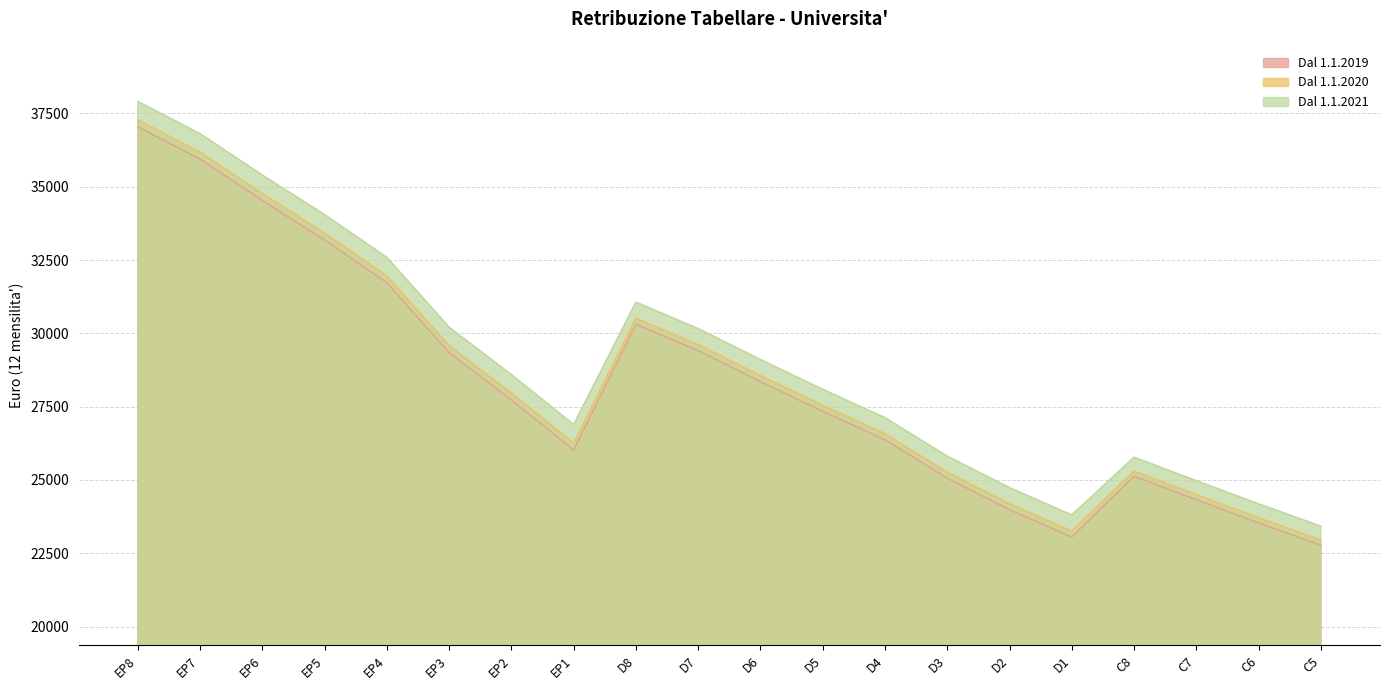

Which label corresponds to the smallest value in the chart?

C5